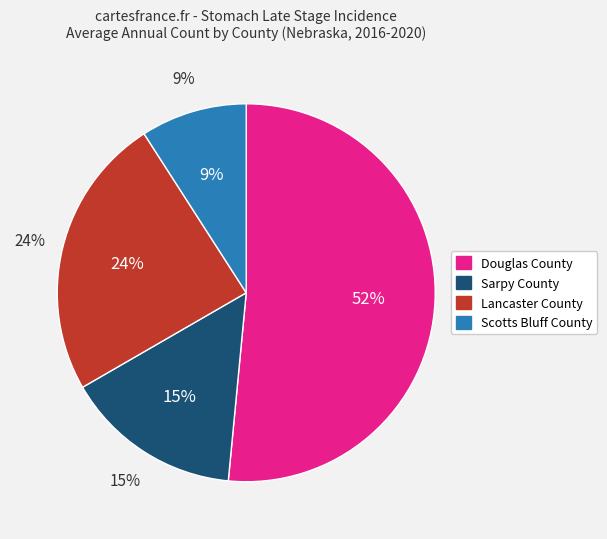

Approximately how many times larger is the value at Douglas County compared to Sarpy County?

3.4